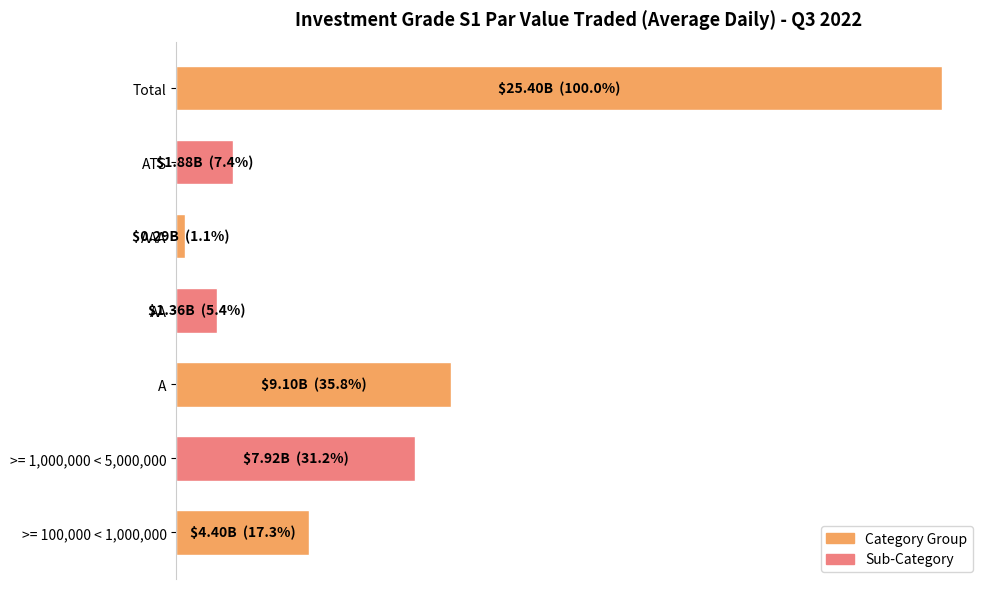

How many values are below 4395436914?

3